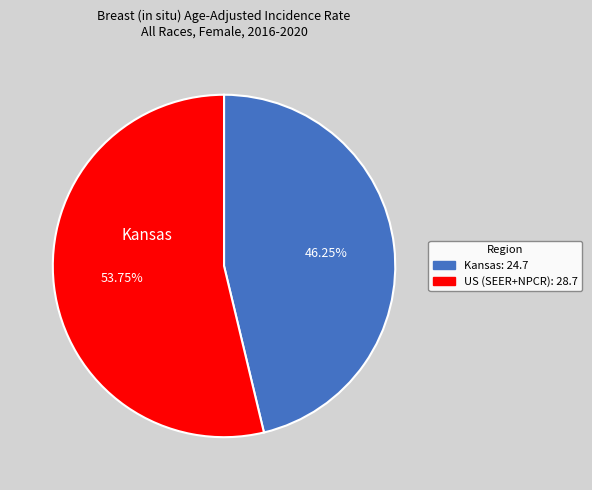

Approximately how many times larger is the value at Kansas: 24.7 compared to US (SEER+NPCR): 28.7?

0.9